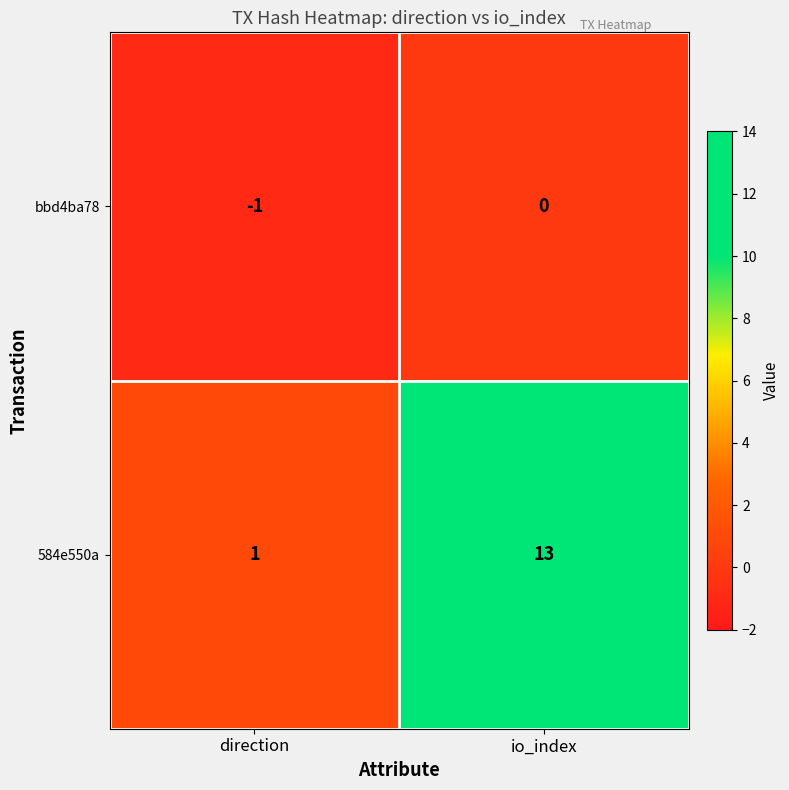

At which category is the sum across all series the highest?

io_index